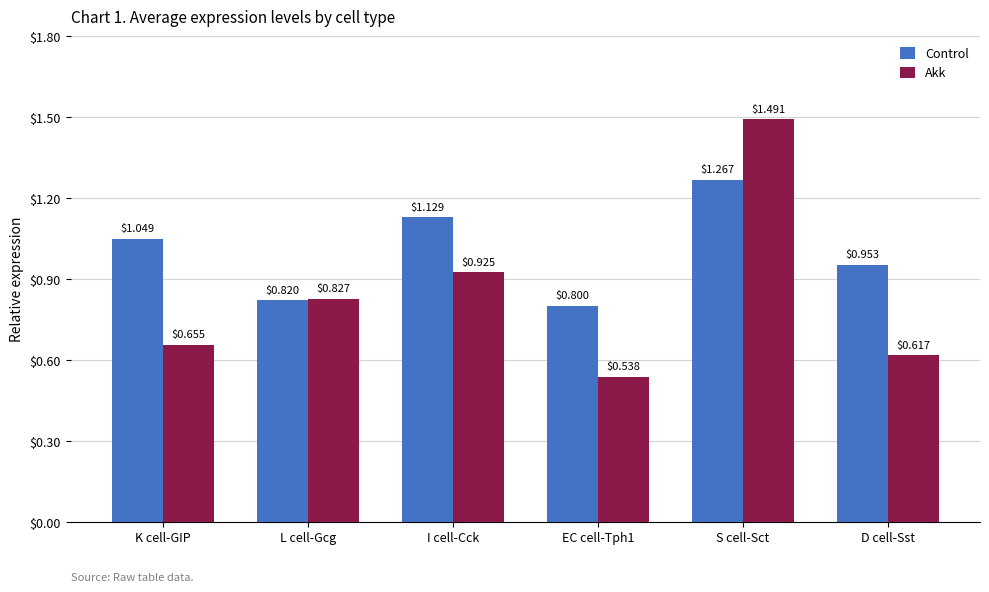

The value of Control at L cell-Gcg is 0.3. True or false?

False